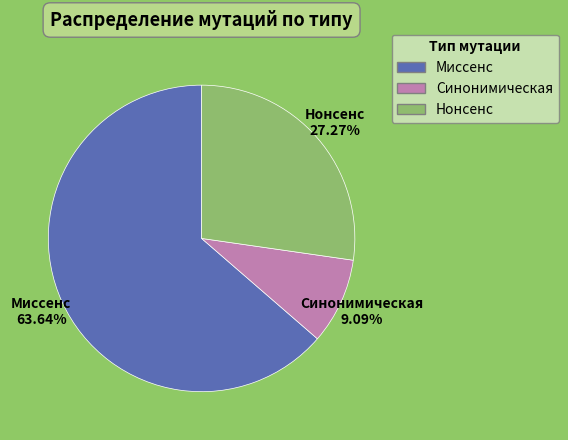

What is the largest slice in the pie chart?

Миссенс